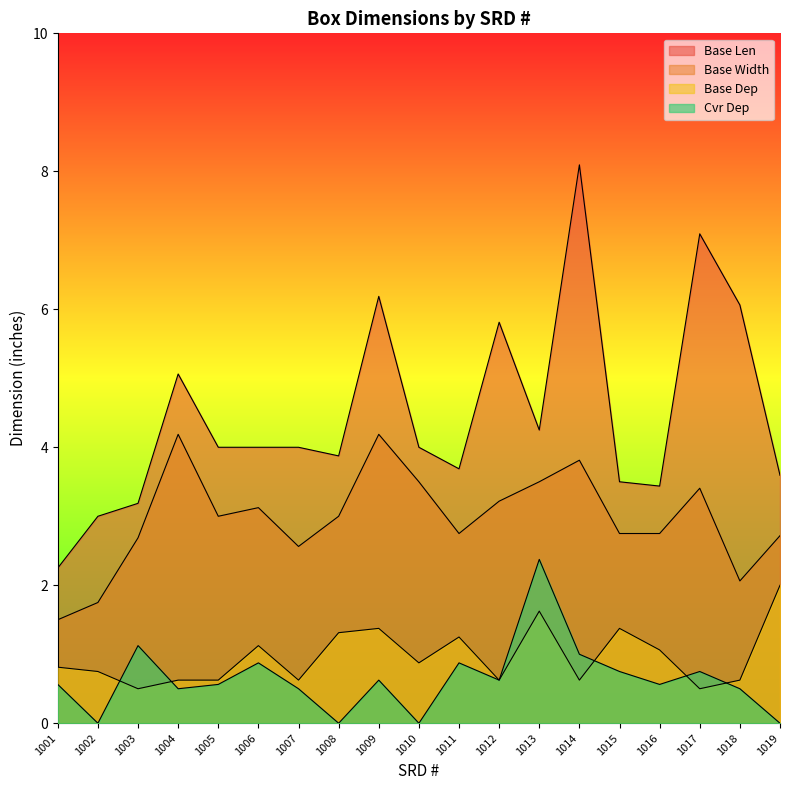

True or false: Base Width and Base Dep cross at least once.

False